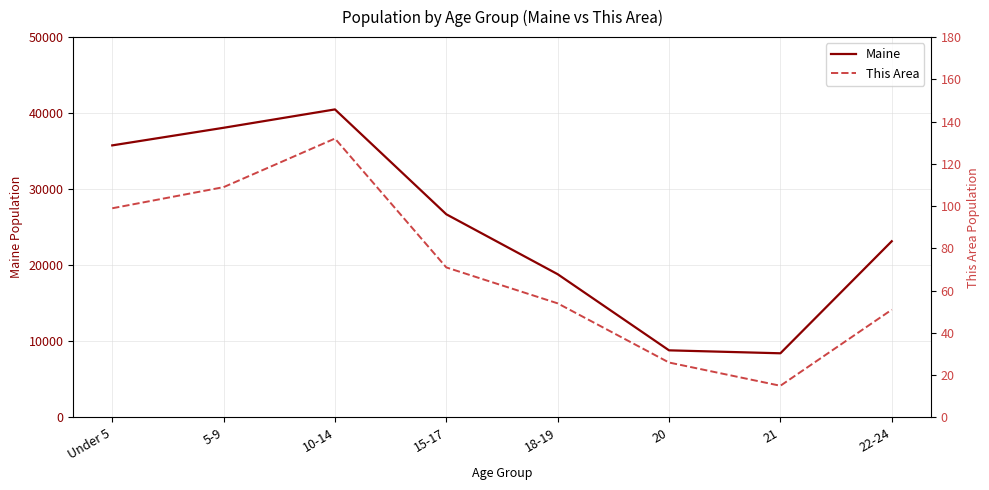

What are all the series names shown in the legend?

Maine, This Area